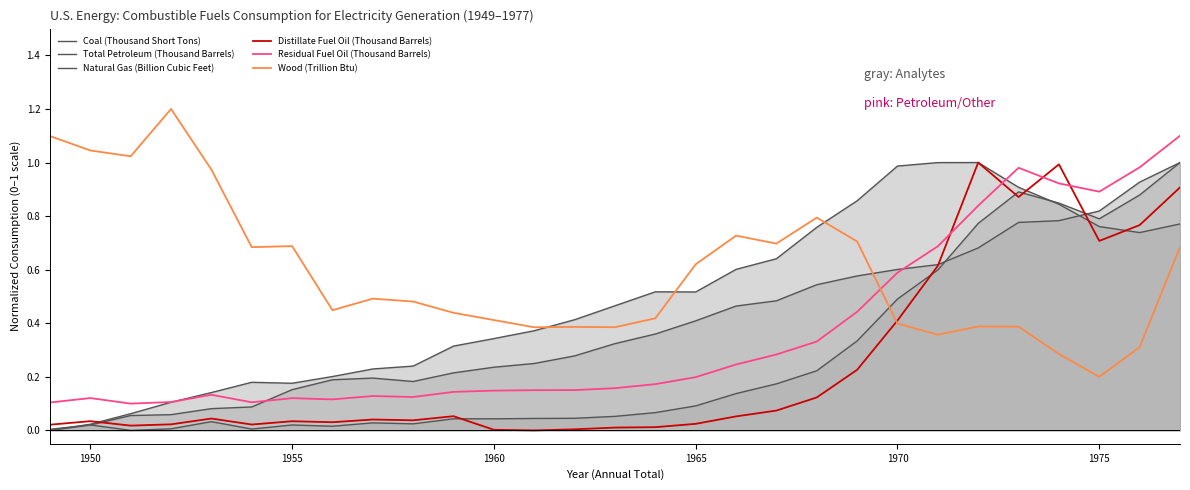

At how many categories does at least one series exceed 0?

29